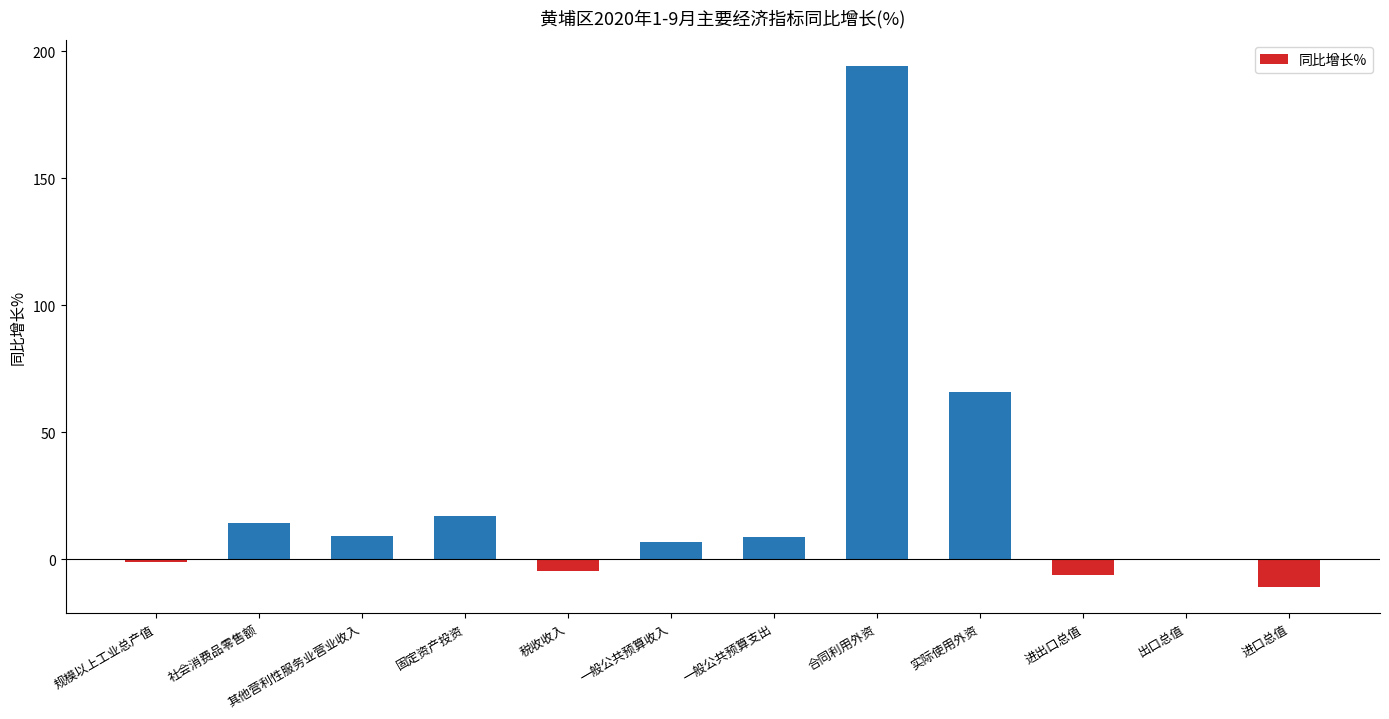

The value at 一般公共预算收入 is 6.7. True or false?

True